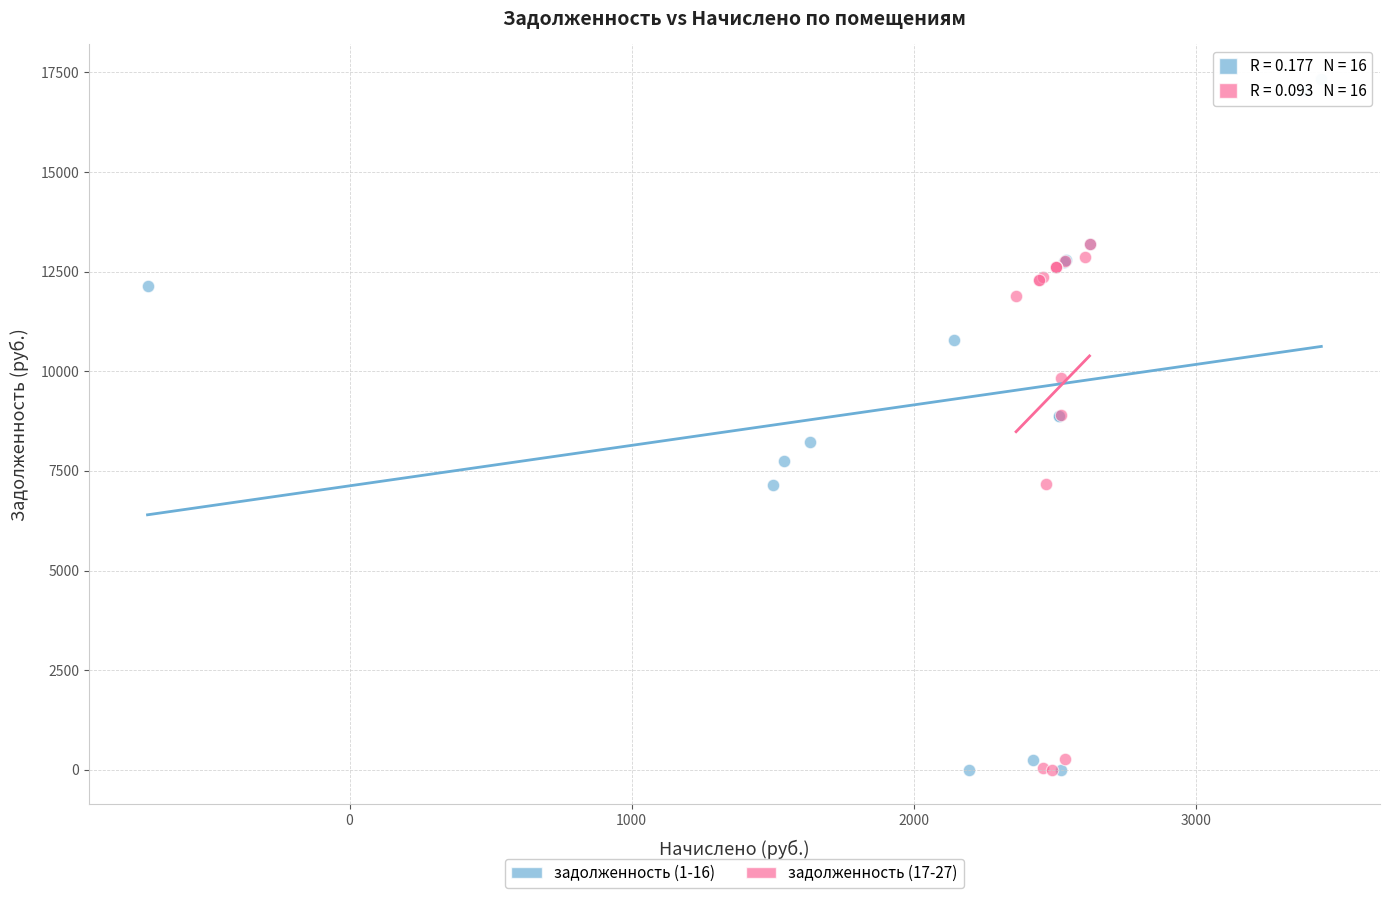

Which series has the widest spread of Y values?

задолженность (1-16)